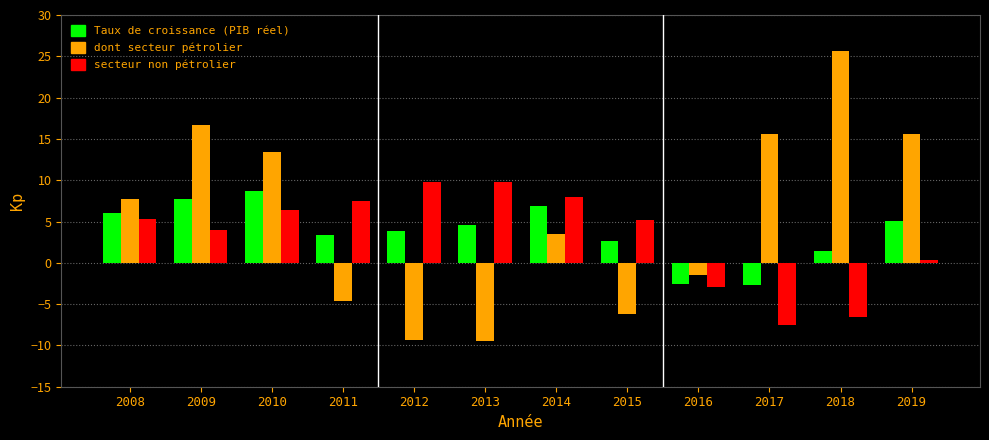

At which label does secteur non pétrolier reach its minimum?

2017